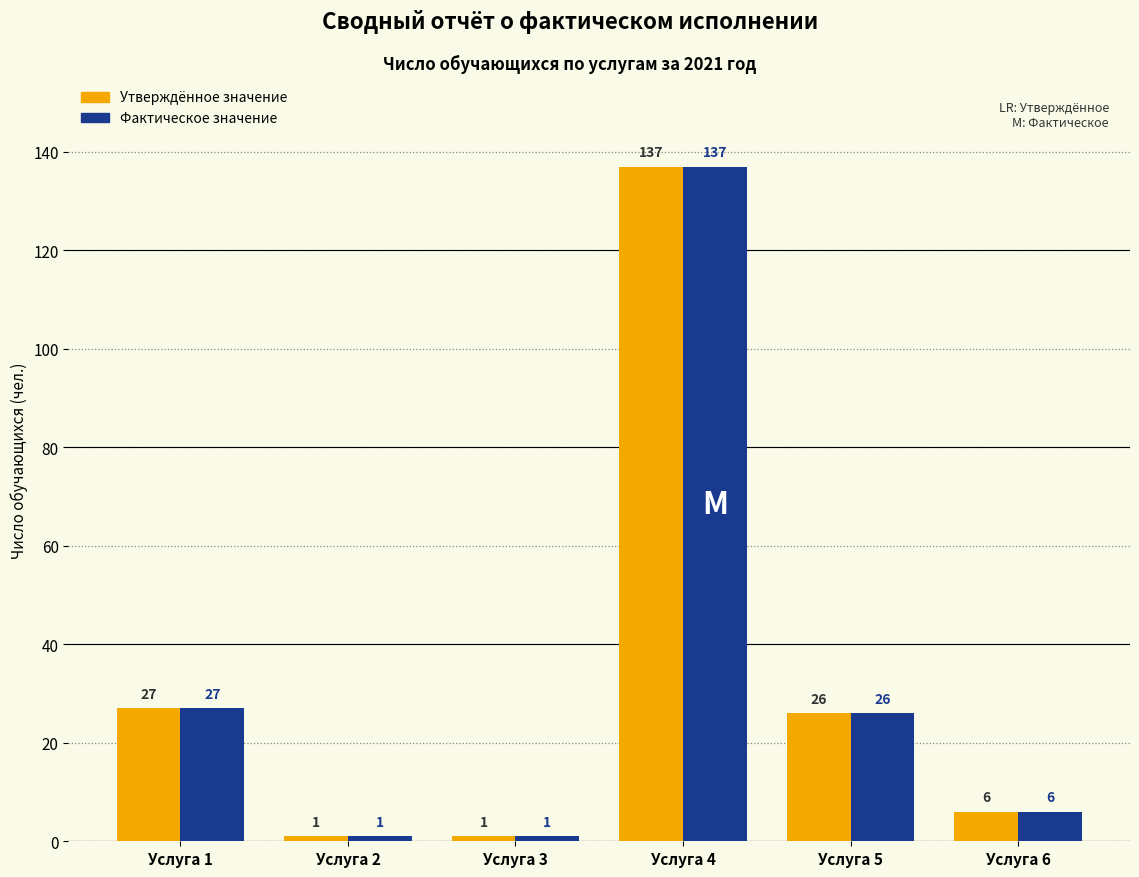

Reading right to left, list all the values displayed in this chart.

Утверждённое значение: Услуга 6=6	Услуга 5=26	Услуга 4=137	Услуга 3=1	Услуга 2=1	Услуга 1=27
Фактическое значение: Услуга 6=6	Услуга 5=26	Услуга 4=137	Услуга 3=1	Услуга 2=1	Услуга 1=27